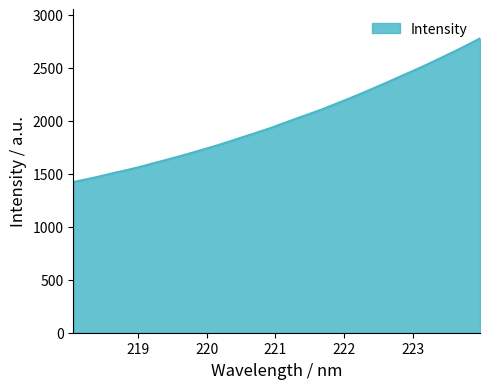

True or false: there are more than 1 points higher than both neighbors.

False